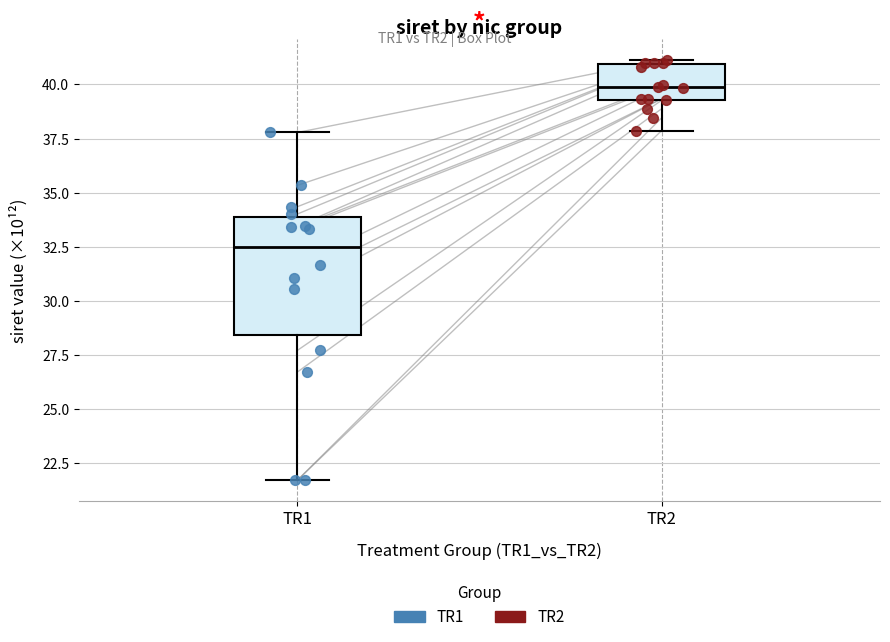

Which box's median line is the highest?

TR2